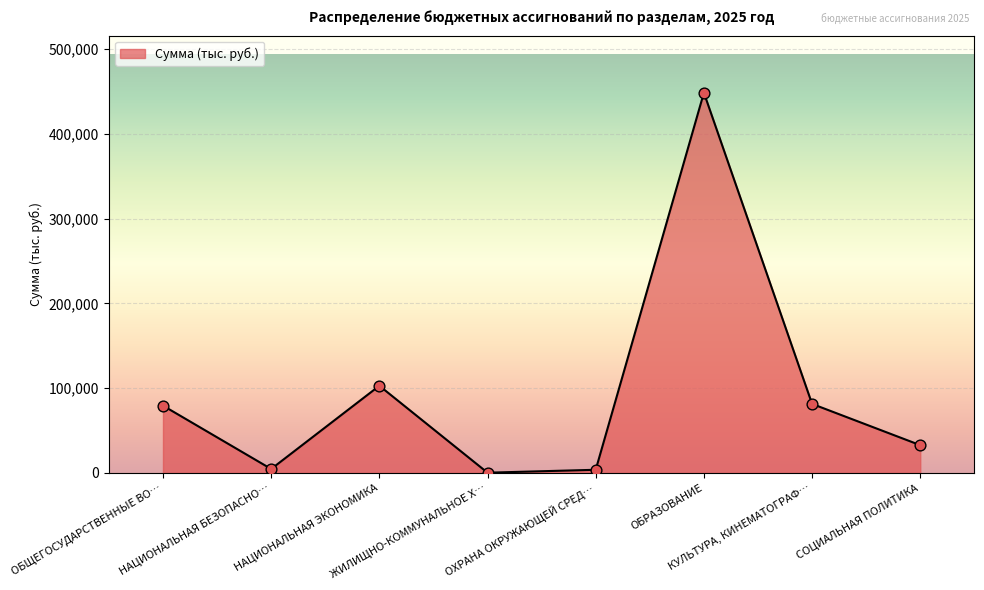

What is the greatest value displayed?

448526.7